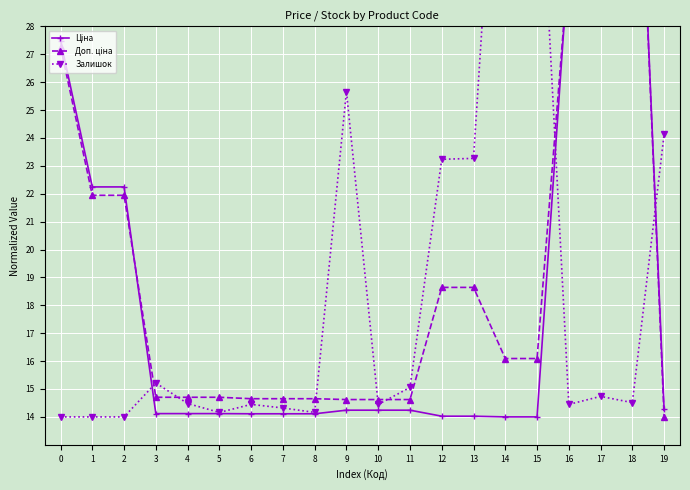

True or false: Залишок has more than 2 points higher than both neighbors.

True